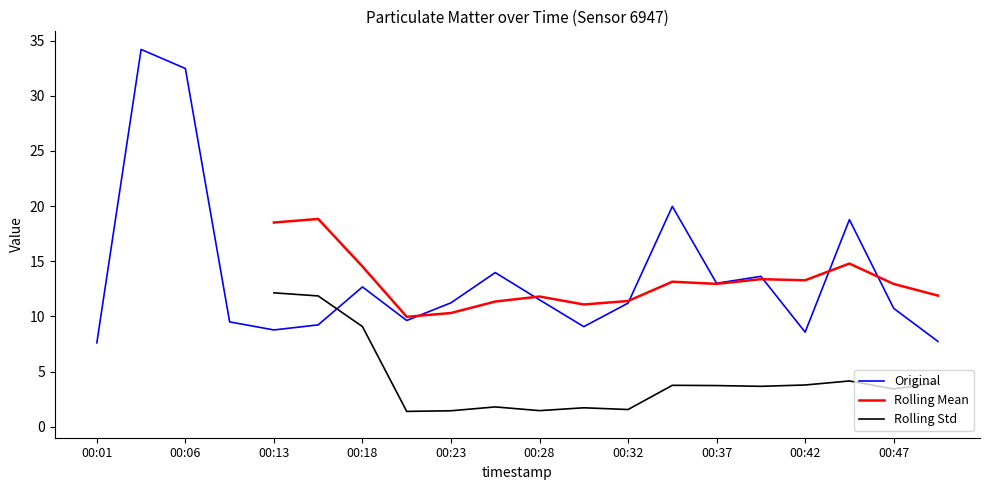

At how many categories does at least one series exceed 25?

2